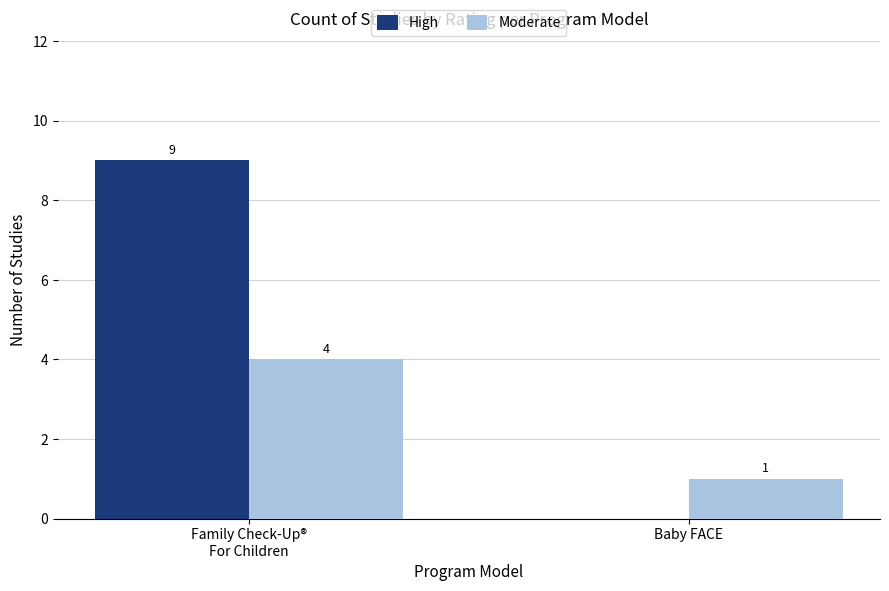

Which series has the largest total across all categories?

High